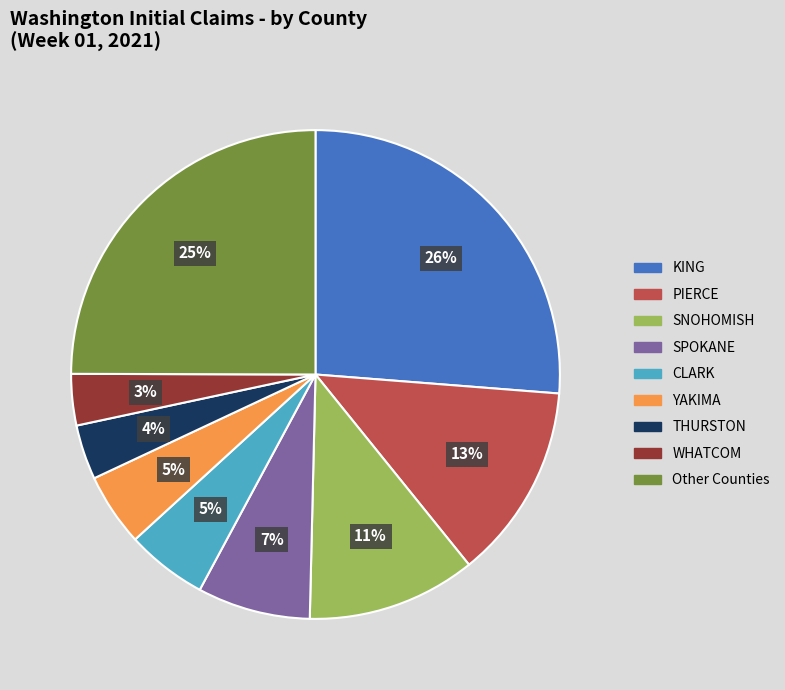

Does any single category account for the majority?

No